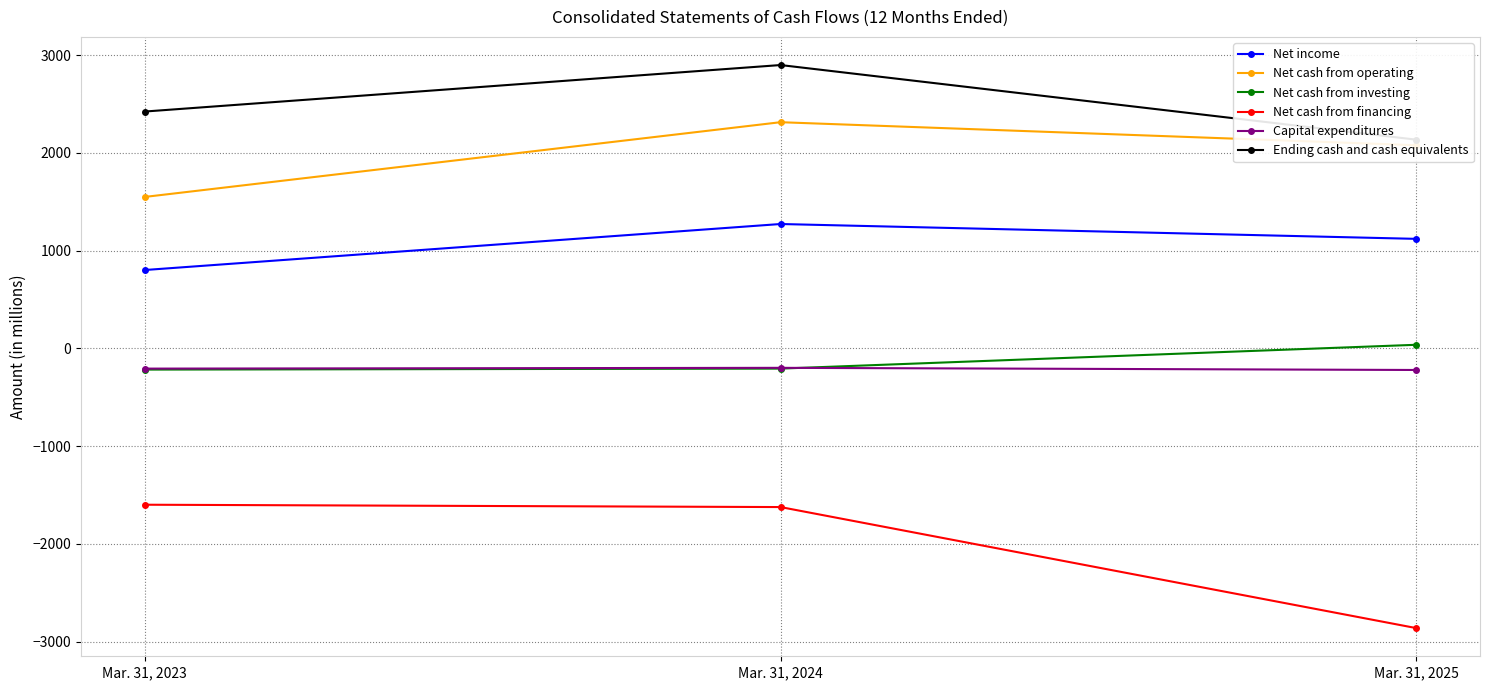

How many data points in Net cash from operating are less than 2079?

1